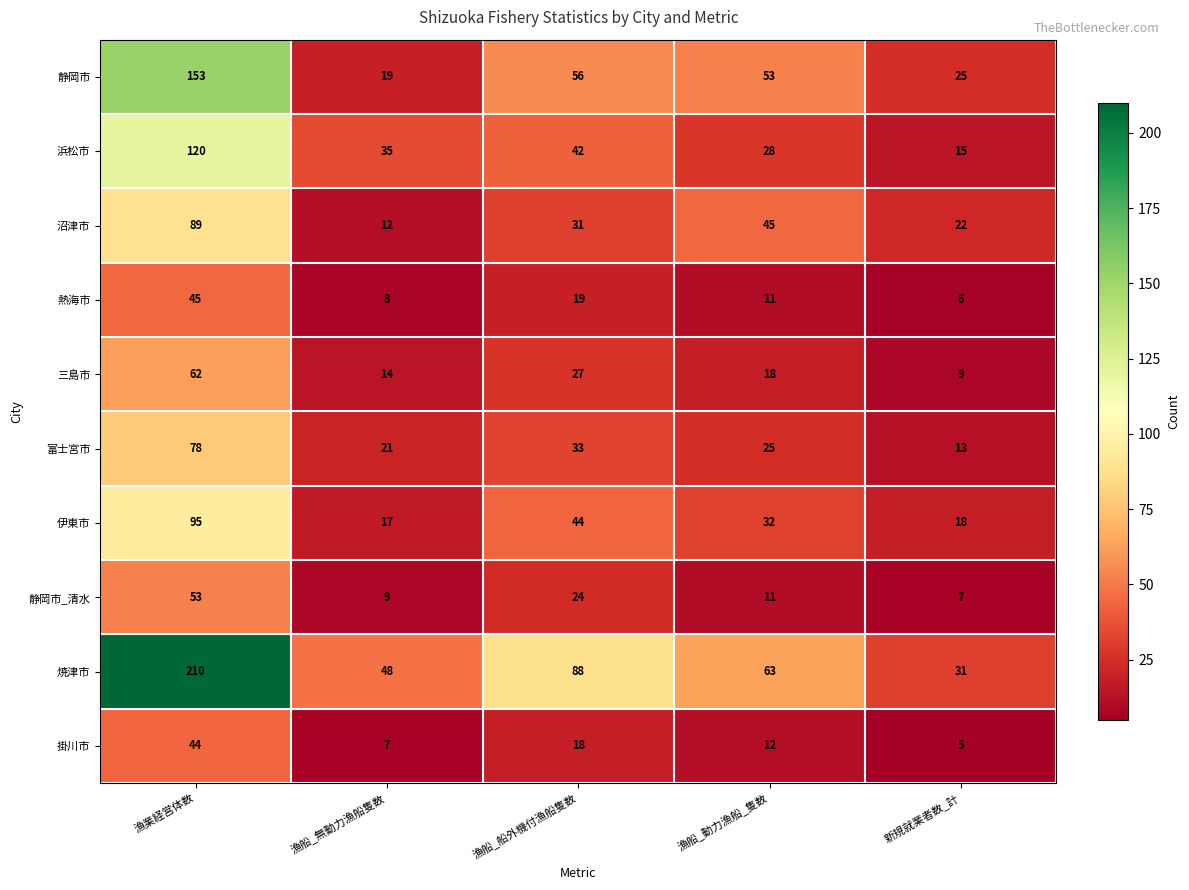

Is it true that 浜松市 equals 28 at 漁船_動力漁船_隻数?

True